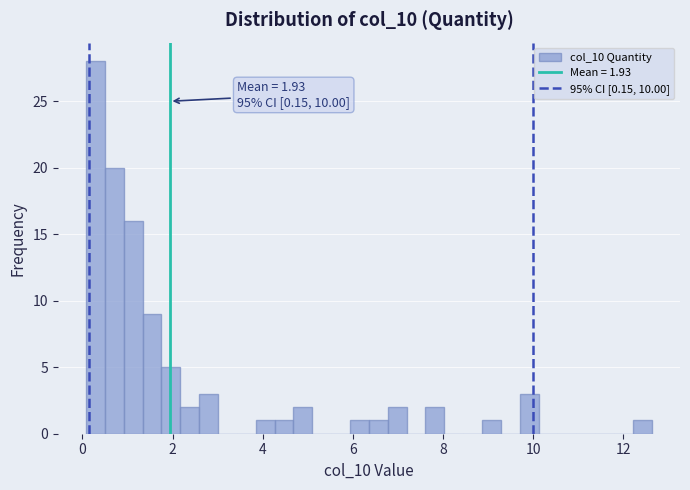

Around what value on the x-axis is the tallest bar? Give the approximate position of its centre, as read against the axis.

0.2